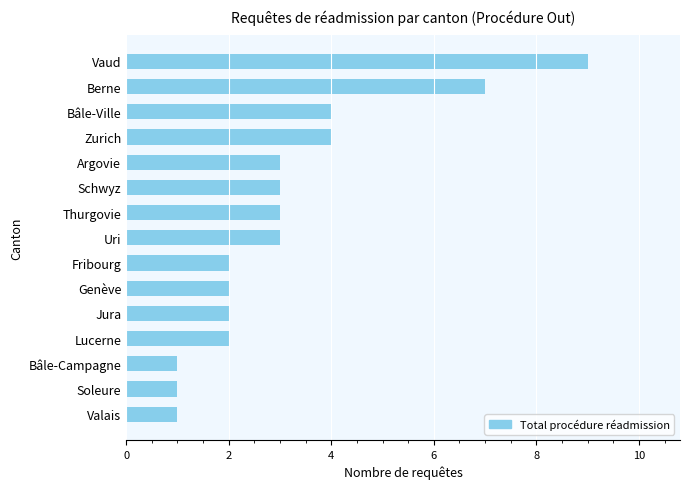

Is it true that the value at Thurgovie is 3?

True